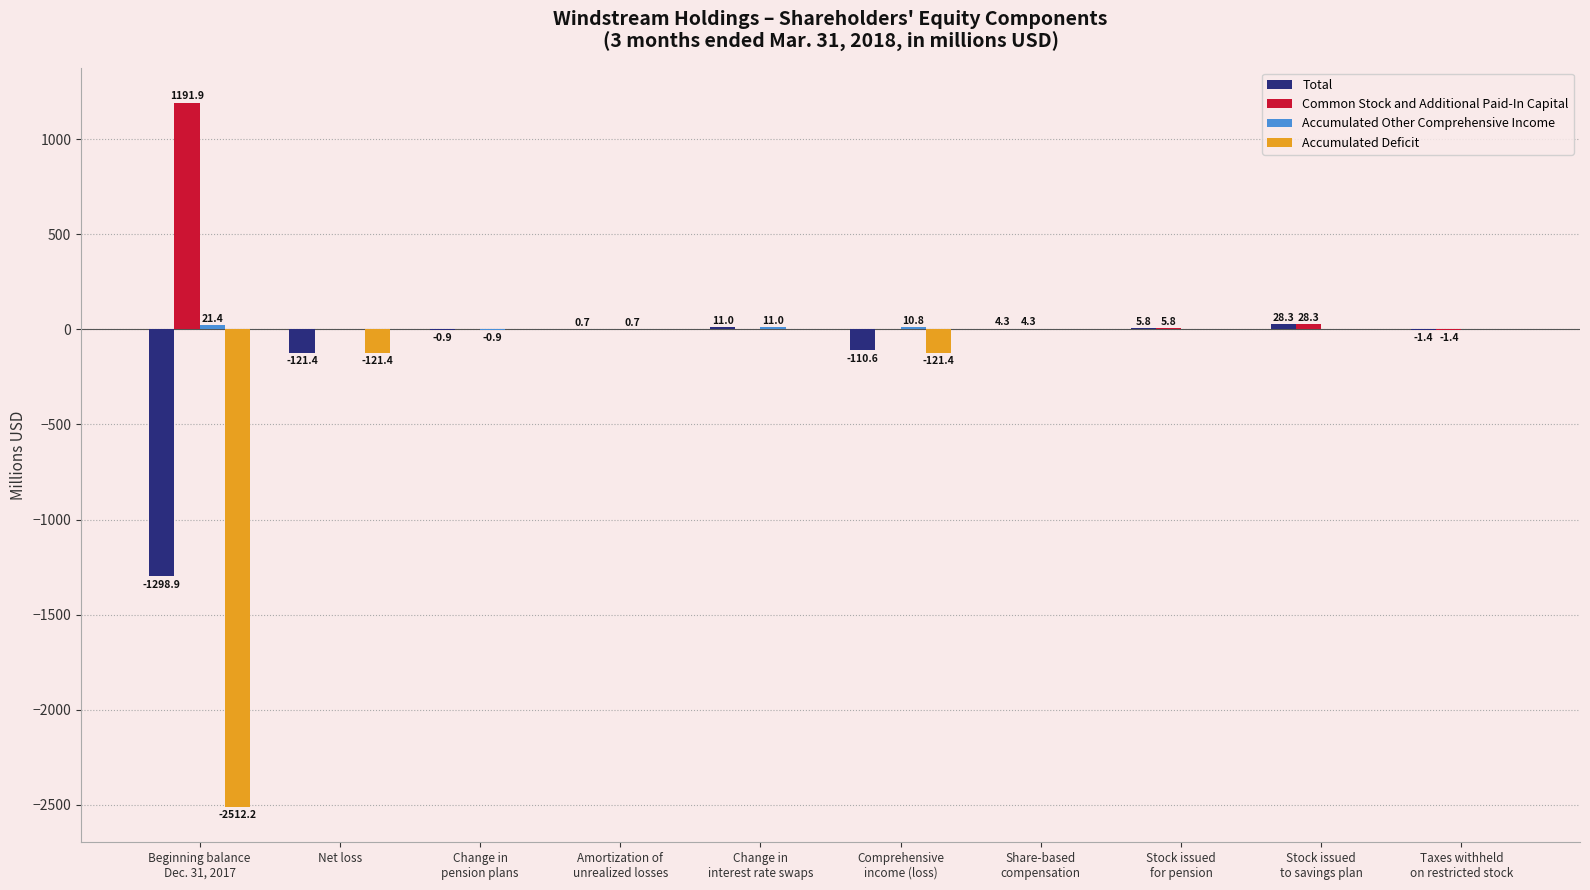

Which series has the largest total across all categories?

Common Stock and Additional Paid-In Capital